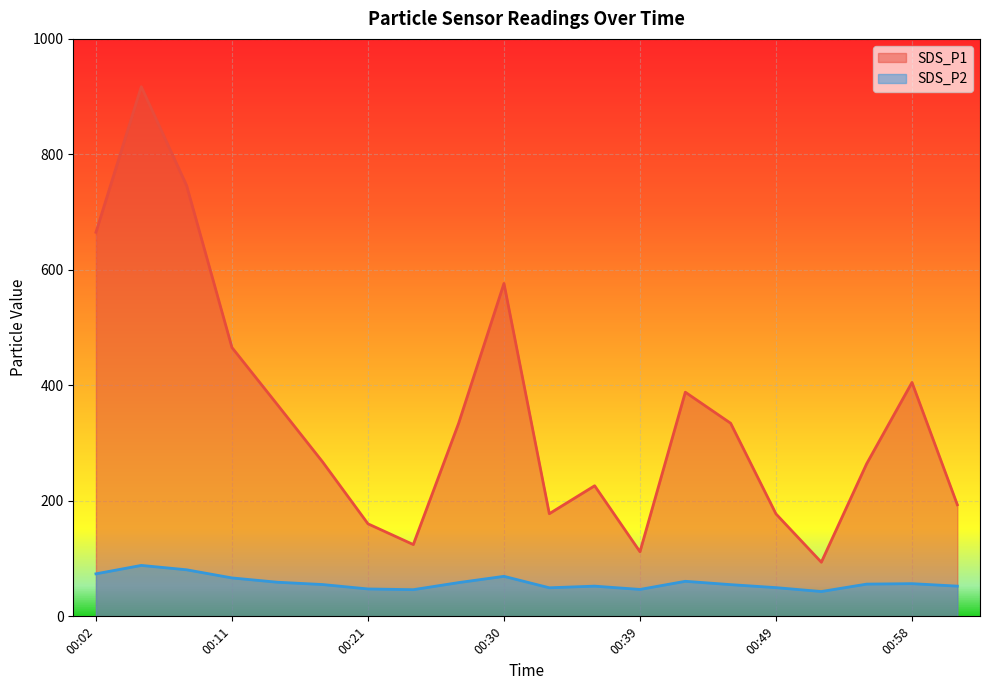

The SDS_P1 series shows 155.0 at 00:18. True or false?

False